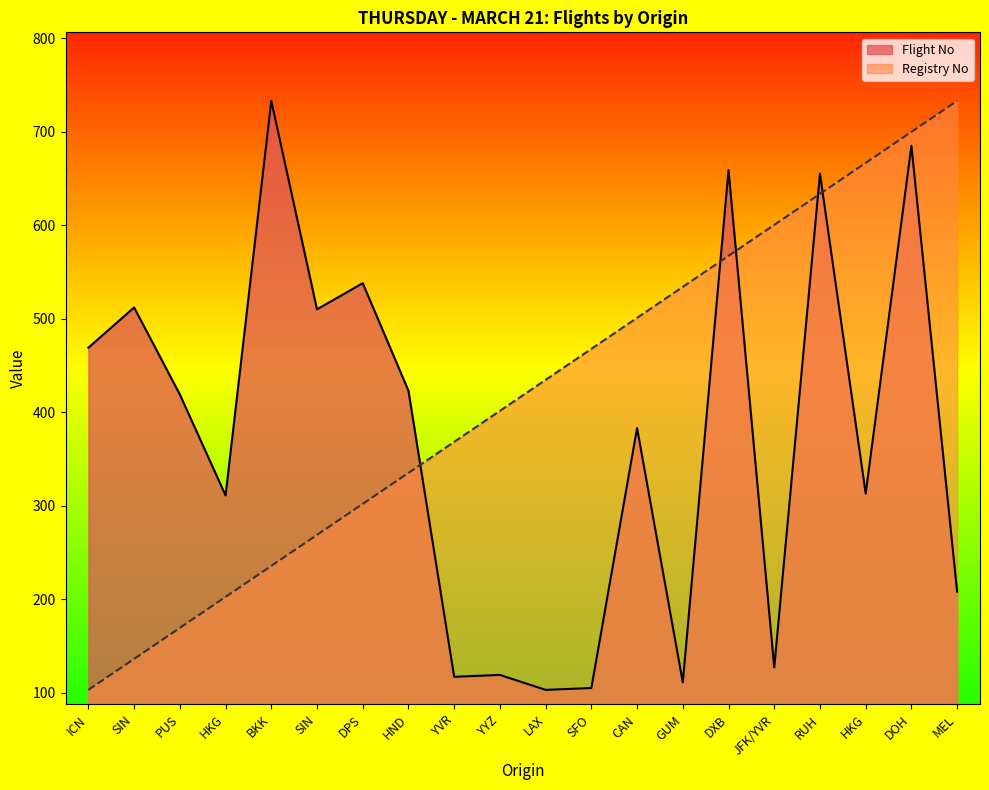

Reading left to right, transcribe all the data shown in this chart.

Flight No: 469.0	512.0	419.0	311.0	733.0	510.0	538.0	423.0	117.0	119.0	103.0	105.0	383.0	111.0	659.0	127.0	655.0	313.0	685.0	208.0
Registry No: 103.0	136.2	169.3	202.5	235.6	268.8	301.9	335.1	368.3	401.4	434.6	467.7	500.9	534.1	567.2	600.4	633.5	666.7	699.8	733.0